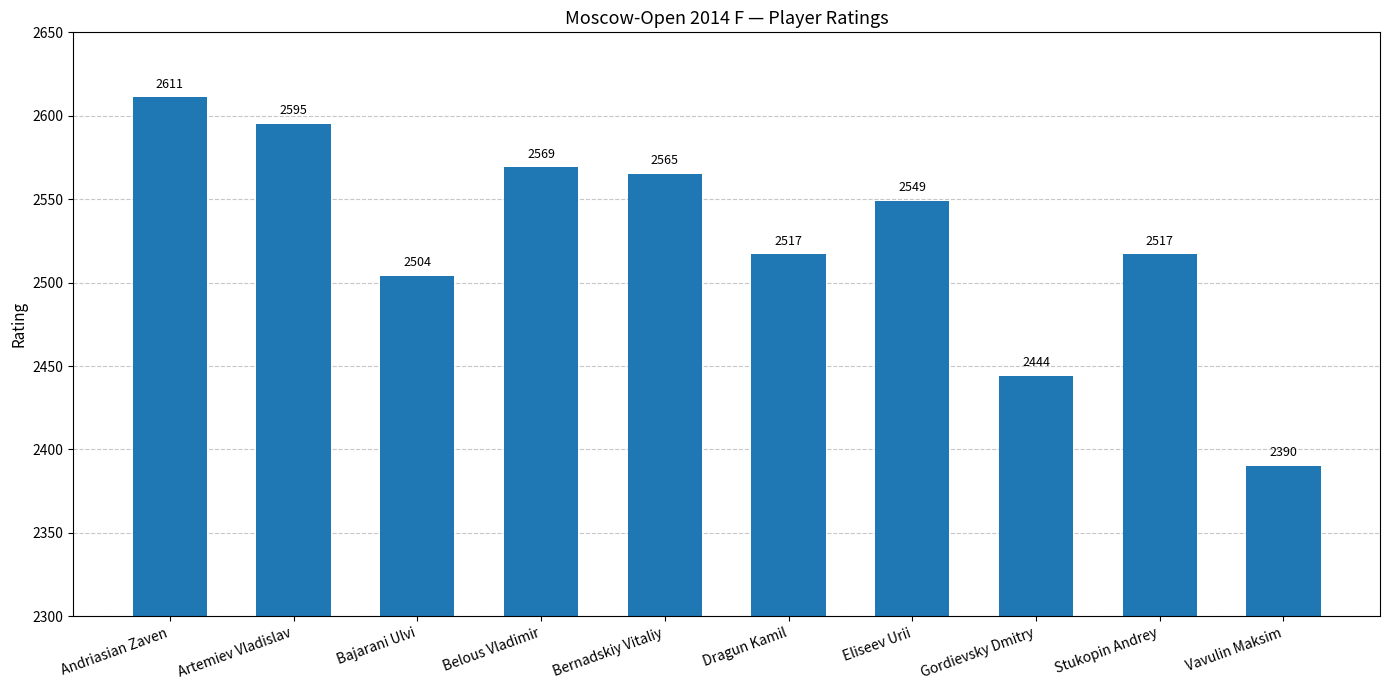

What is the greatest value displayed?

2611